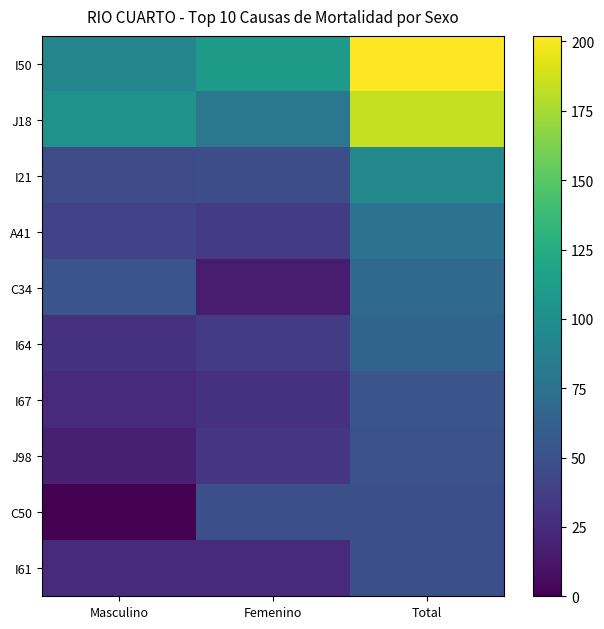

What is the difference between the highest and lowest values at Masculino?

104